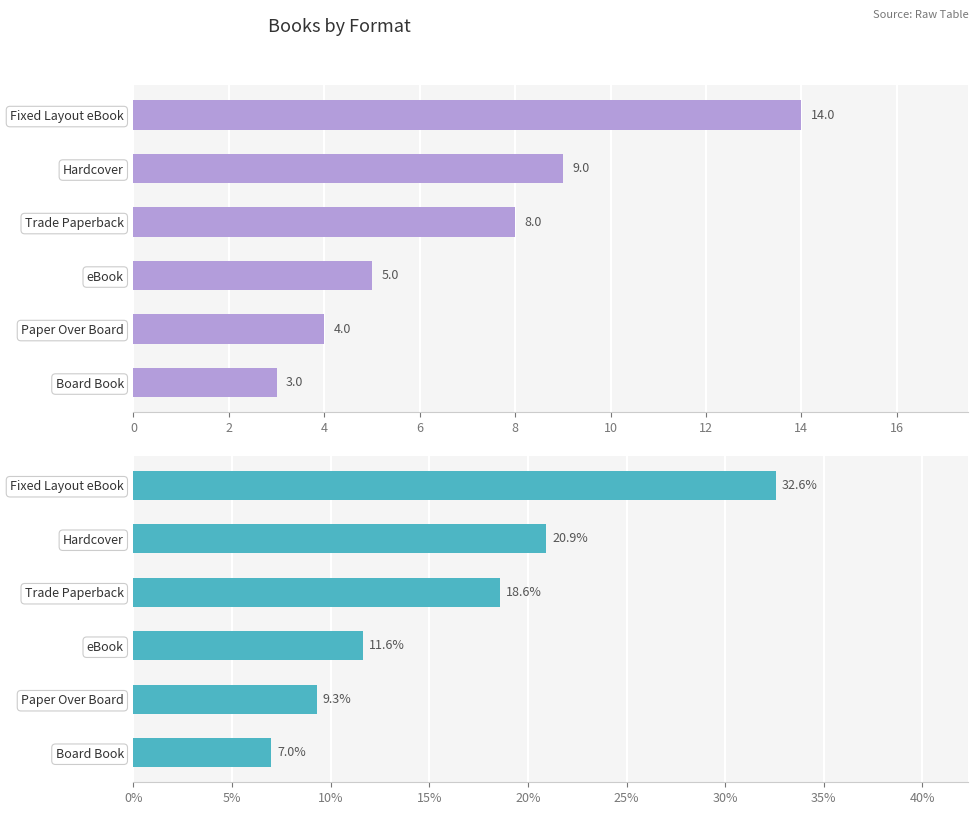

What value does the Count series have at Hardcover?

9.0